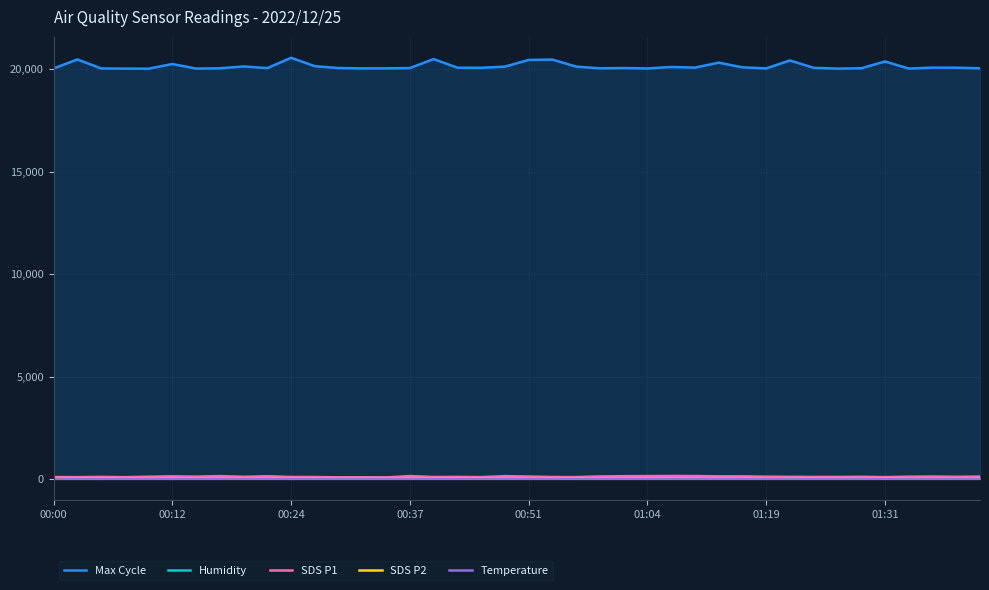

Count the number of categories in the chart.

40